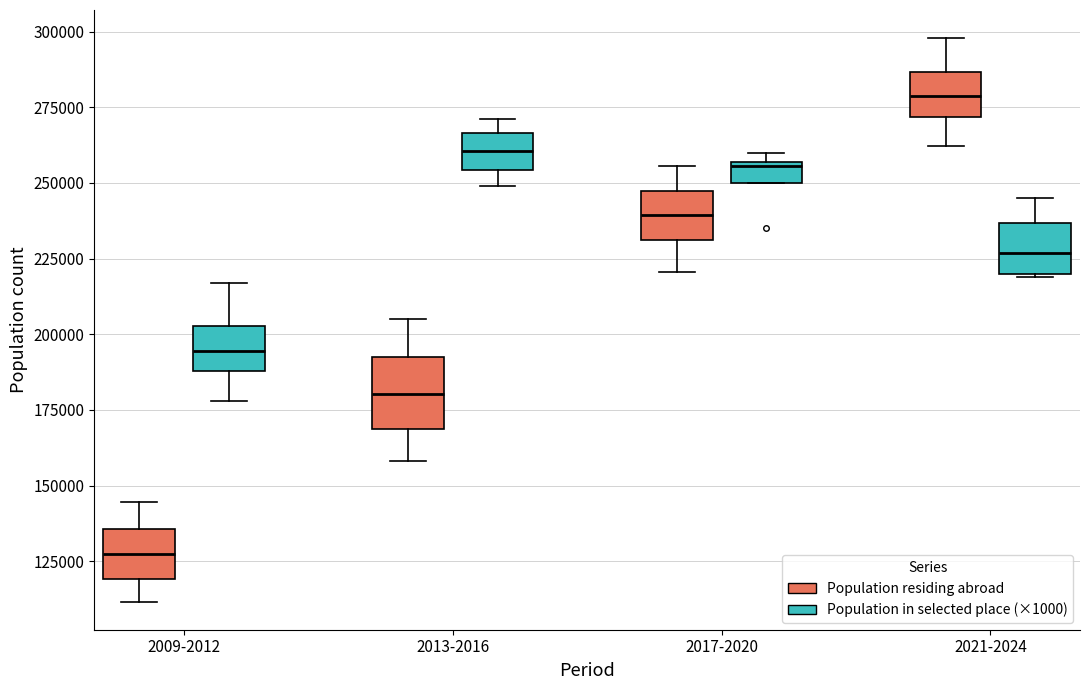

Where is the upper edge of the box for 2009-2012 (Population in selected place (×1000)) on the y-axis? The values are not printed on the chart, so give them approximately, as read against the axis.

205000